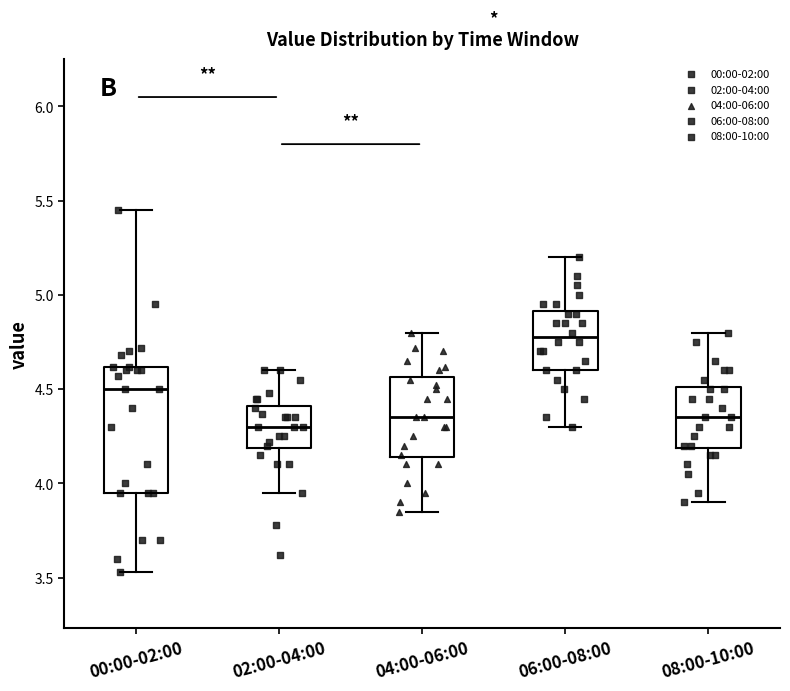

Reading left to right, transcribe this box plot: for each box, give where its median line is, the range the box spans, and where its two whiskers end, as read against the y-axis. The values are not printed on the chart, so give them approximately, as read against the axis.

00:00-02:00: median 4.50, box 3.95 to 4.60, whiskers 3.55 to 5.45
02:00-04:00: median 4.30, box 4.20 to 4.40, whiskers 3.95 to 4.60
04:00-06:00: median 4.35, box 4.15 to 4.55, whiskers 3.85 to 4.80
06:00-08:00: median 4.80, box 4.60 to 4.90, whiskers 4.30 to 5.20
08:00-10:00: median 4.35, box 4.20 to 4.50, whiskers 3.90 to 4.80